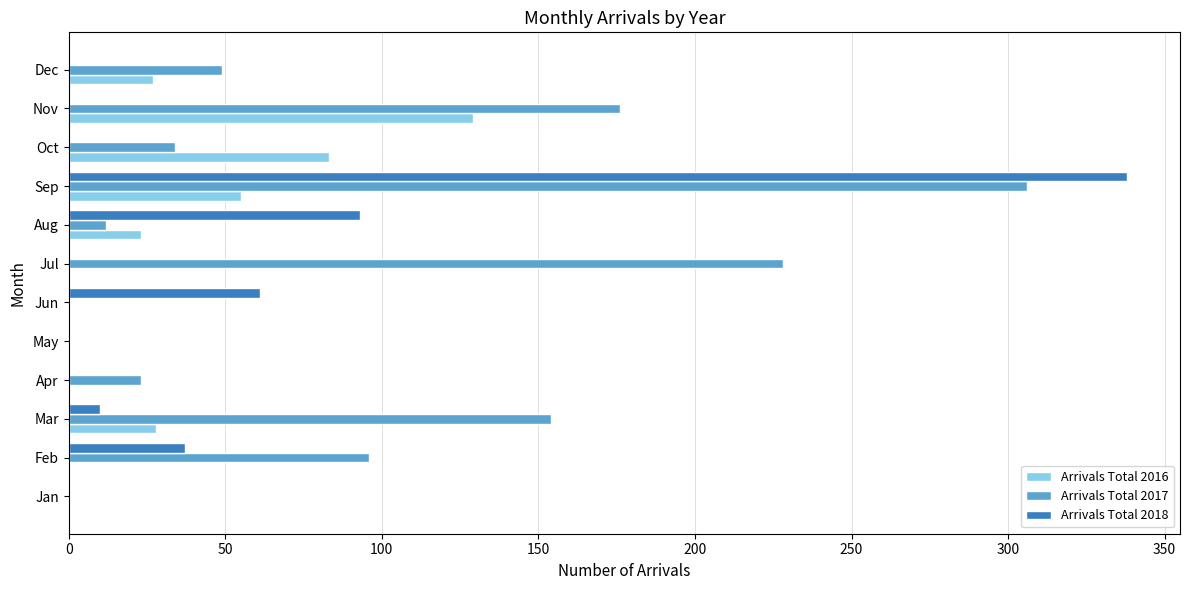

Between Feb and Jun, which series saw the biggest shift?

Arrivals Total 2017